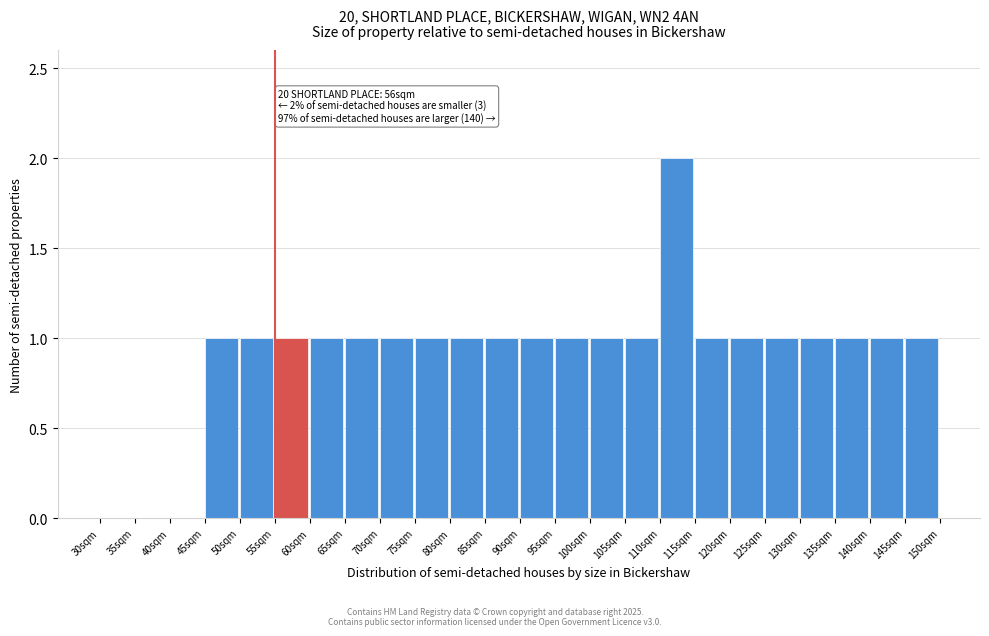

Reading left to right, what are all the values shown in this chart?

30sqm=0	35sqm=0	40sqm=0	45sqm=1	50sqm=1	55sqm=1	60sqm=1	65sqm=1	70sqm=1	75sqm=1	80sqm=1	85sqm=1	90sqm=1	95sqm=1	100sqm=1	105sqm=1	110sqm=2	115sqm=1	120sqm=1	125sqm=1	130sqm=1	135sqm=1	140sqm=1	145sqm=1